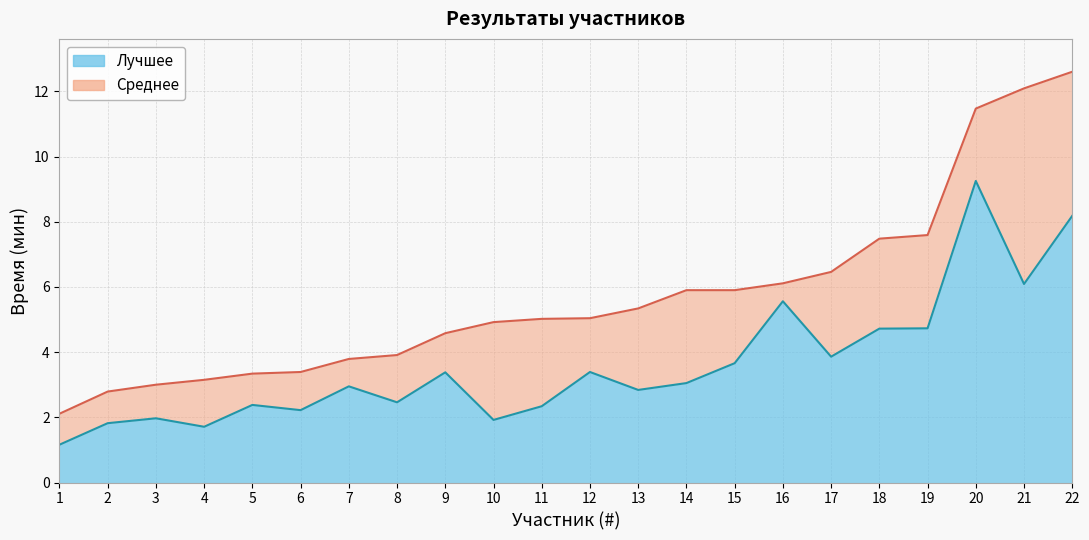

What is the spread (max minus min) of values at 19?

2.9